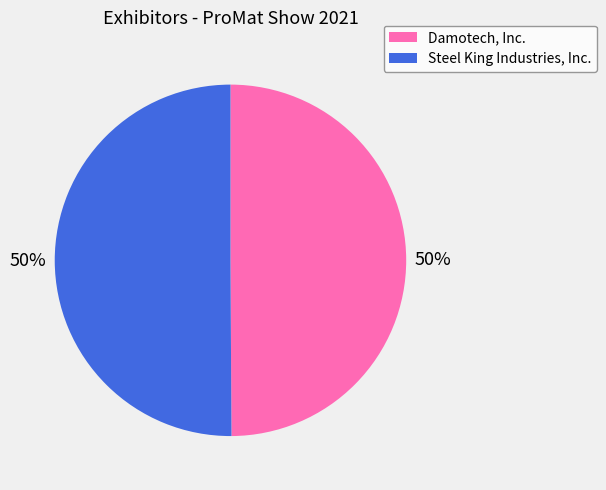

How many slices are in this pie chart?

2